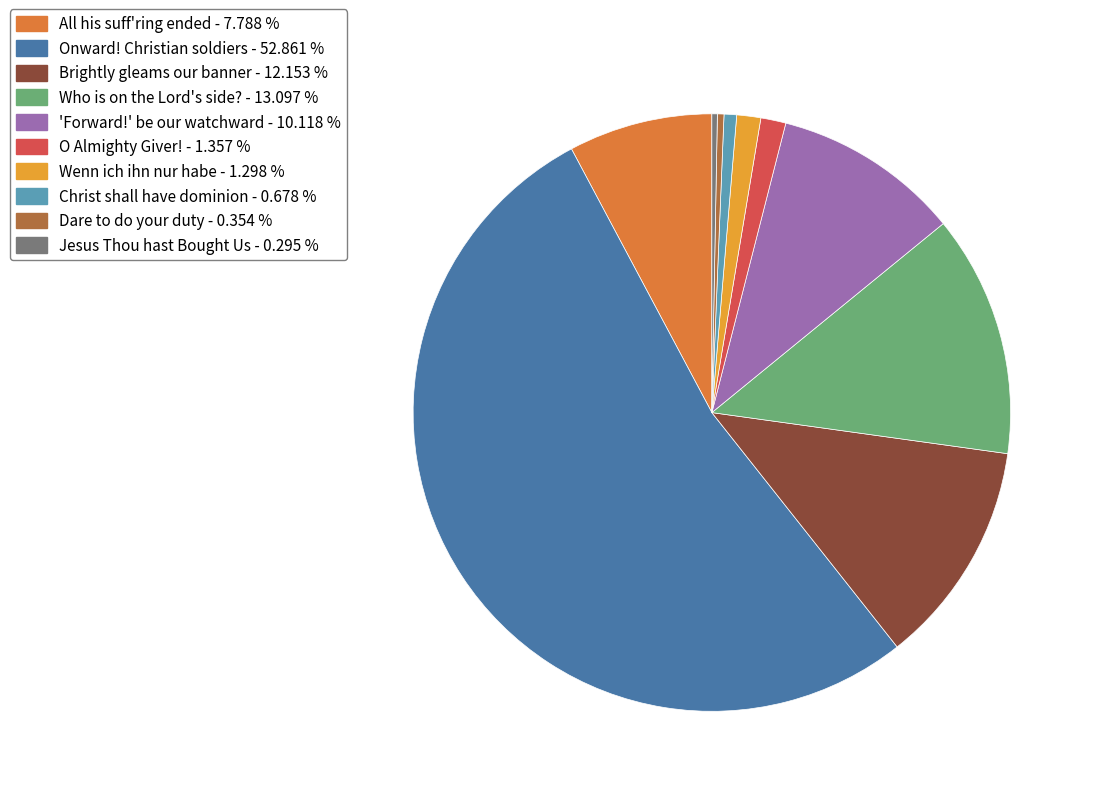

Does Onward! Christian soldiers represent more than half of the total?

Yes